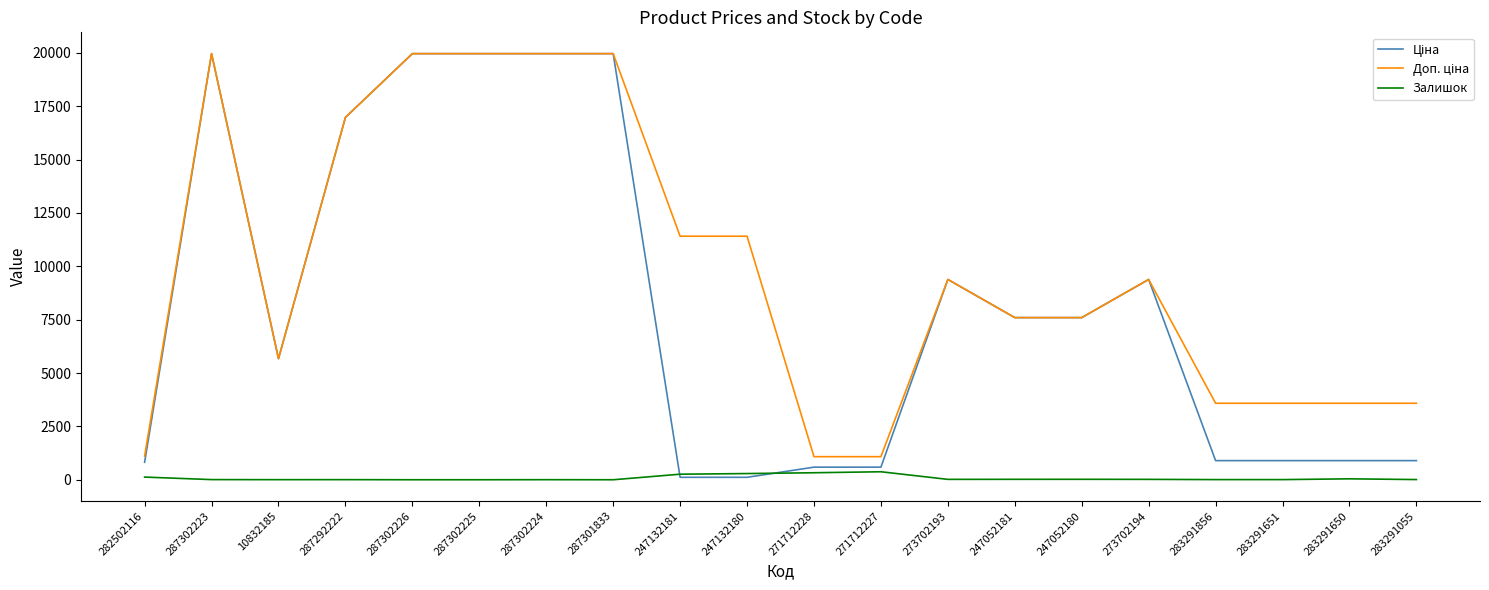

Does the chart have visible grid lines?

No